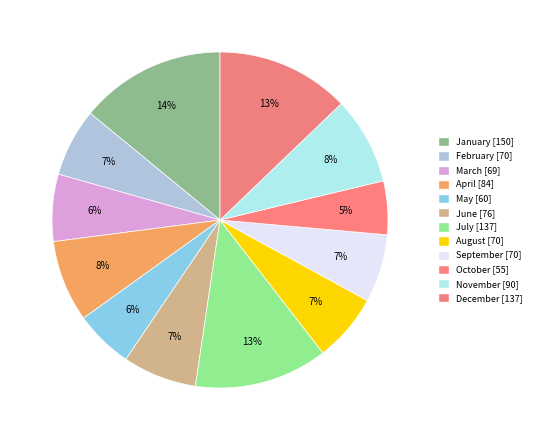

Combined, what portion of the pie is February and December?

19.4%